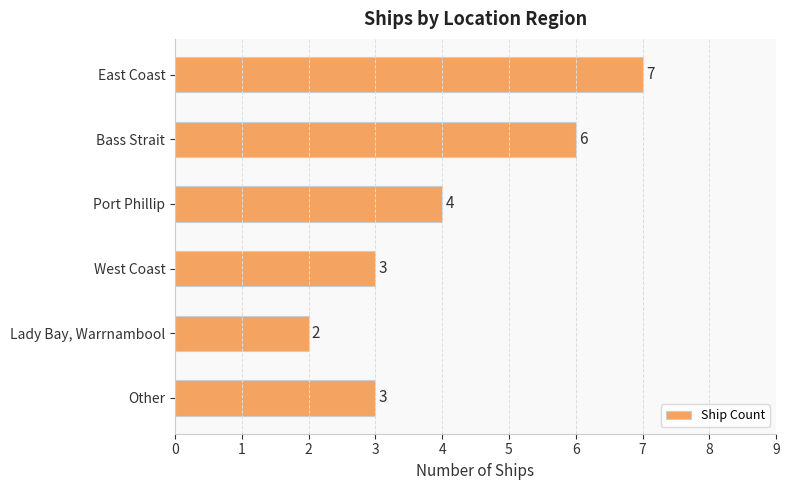

What is the approximate value at East Coast?

7